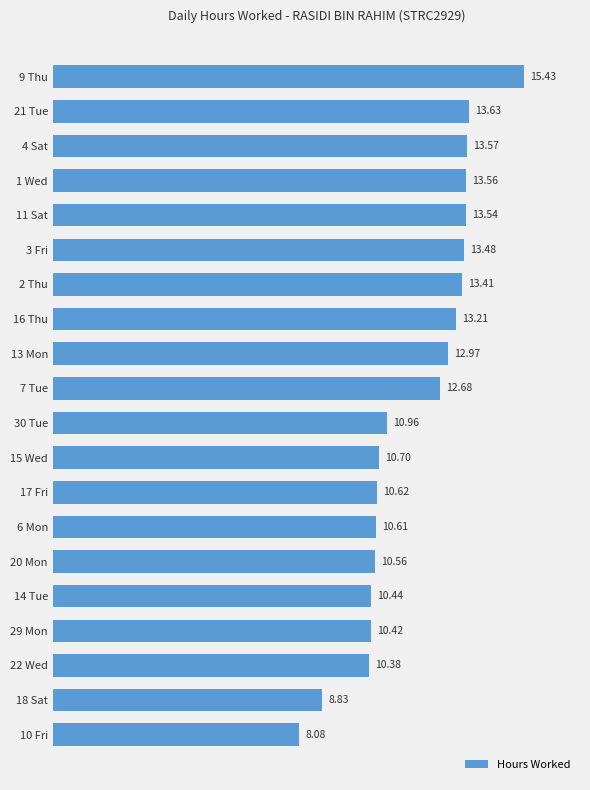

What is the change in value from 13 Mon to 7 Tue?

-0.3